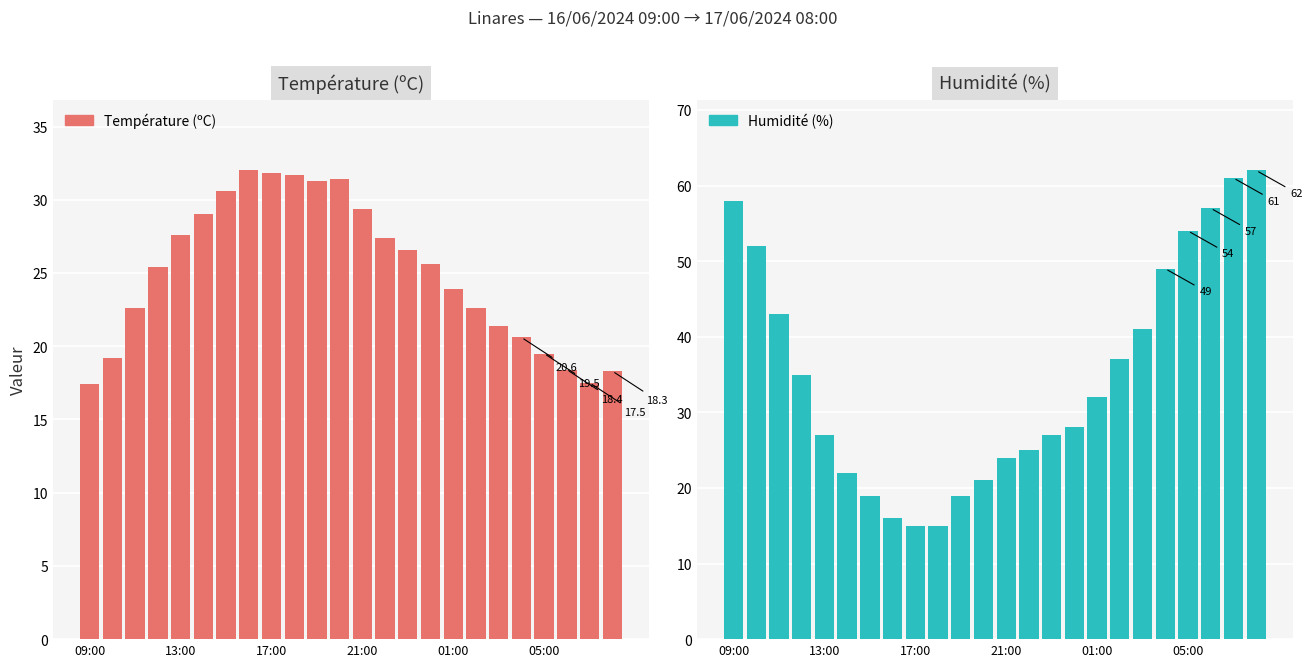

What is the sum of all Température (ºC) values?

601.2